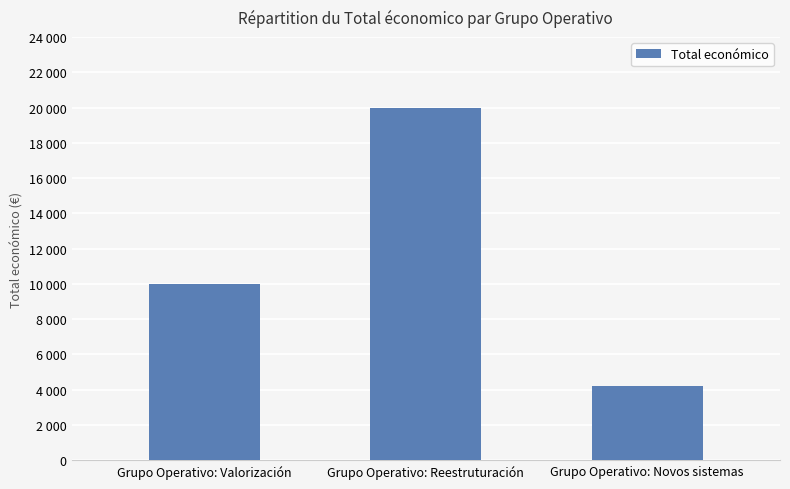

Rank the categories by value from highest to lowest.

Grupo Operativo: Reestruturación, Grupo Operativo: Valorización, Grupo Operativo: Novos sistemas